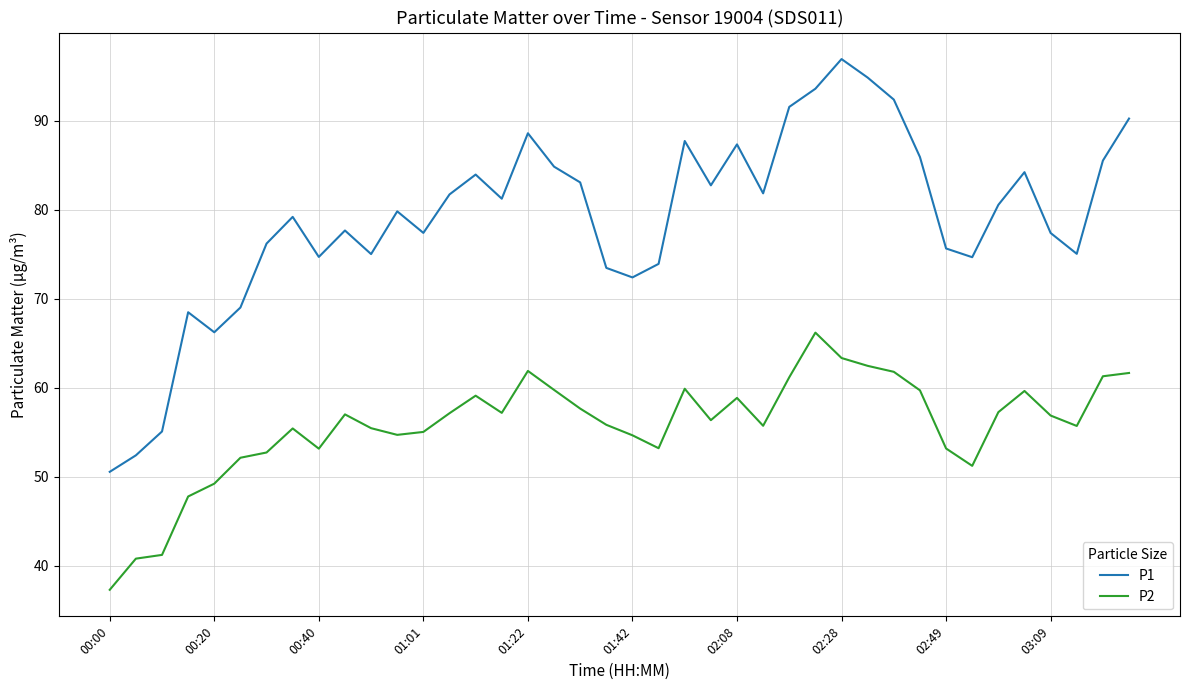

In P2, how many points are higher than both neighbors (excluding endpoints)?

8